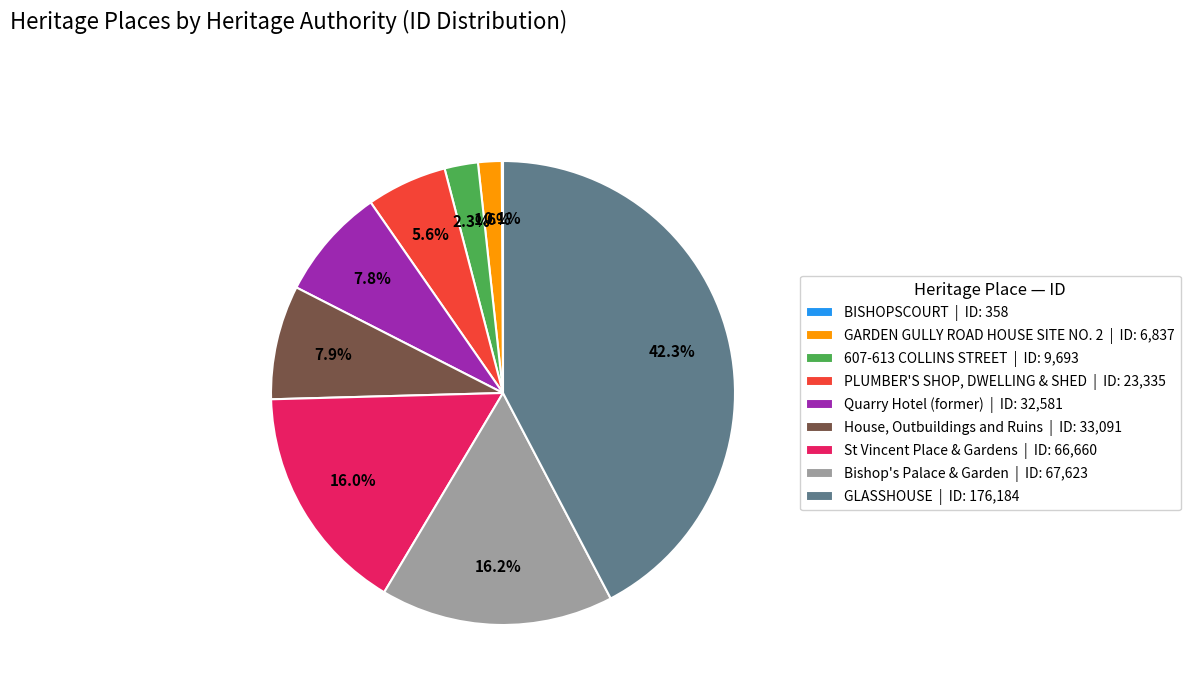

Is the sum of GLASSHOUSE | ID: 176,184 and PLUMBER'S SHOP, DWELLING & SHED | ID: 23,335 greater than half?

No